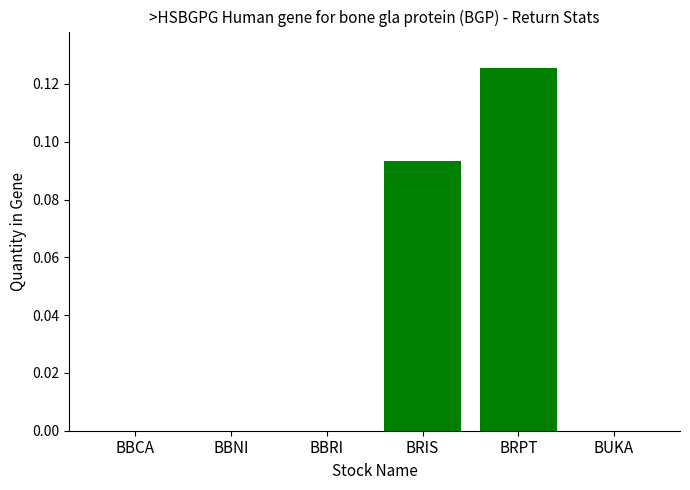

How many values are above zero?

2